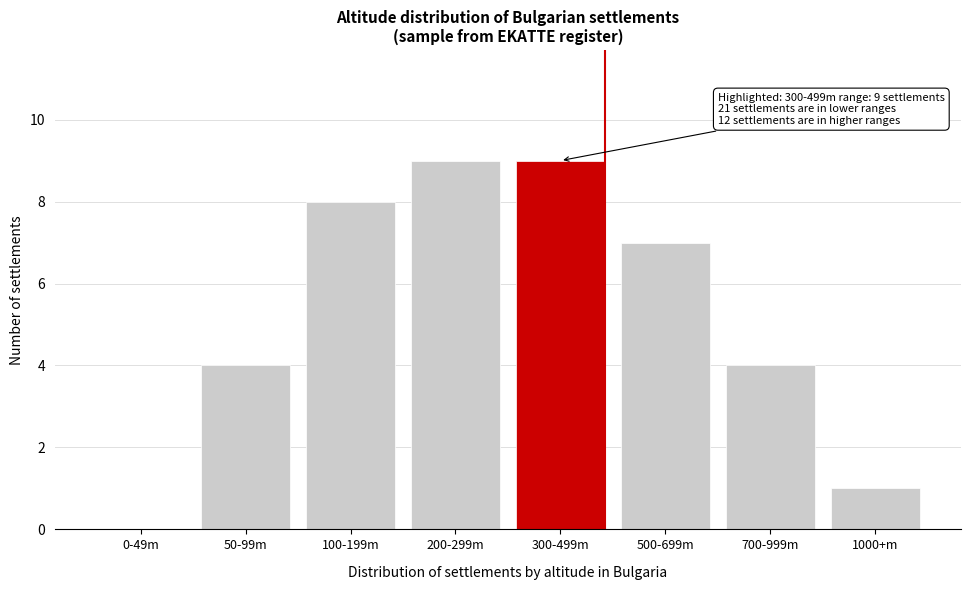

Reading right to left, transcribe all the data shown in this chart.

1000+m=1	700-999m=4	500-699m=7	300-499m=9	200-299m=9	100-199m=8	50-99m=4	0-49m=0